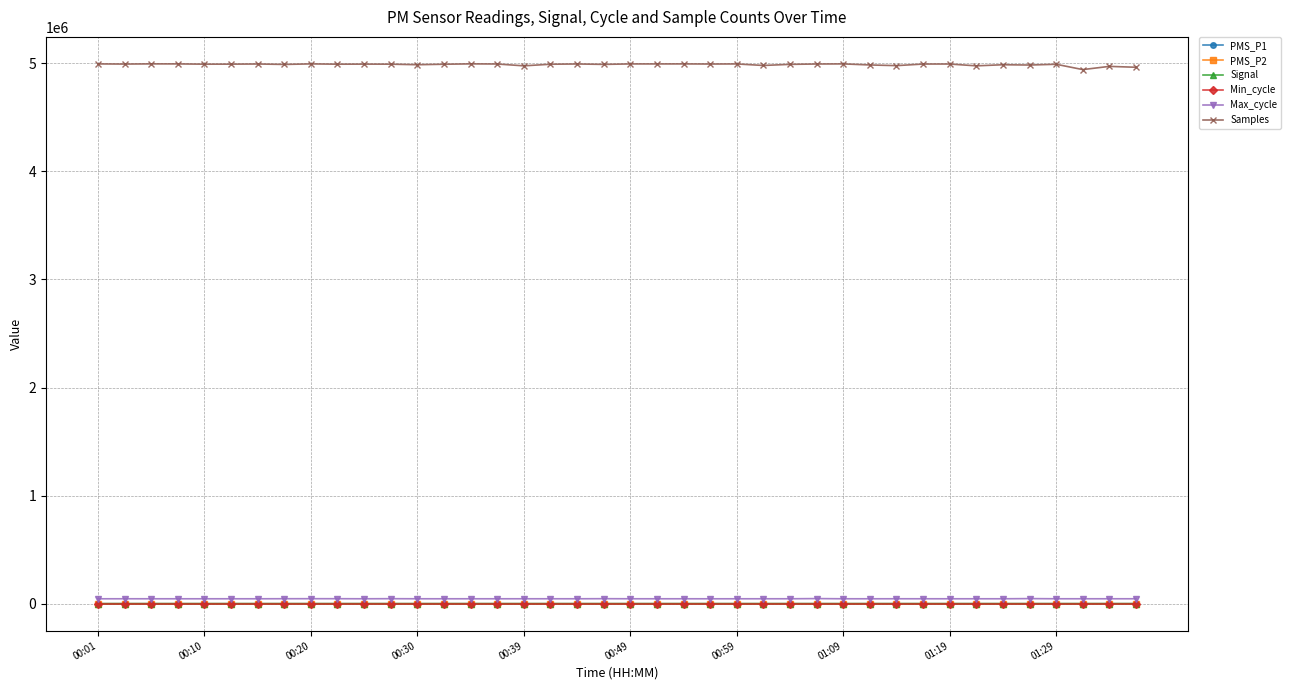

Which series has the largest total across all categories?

Samples